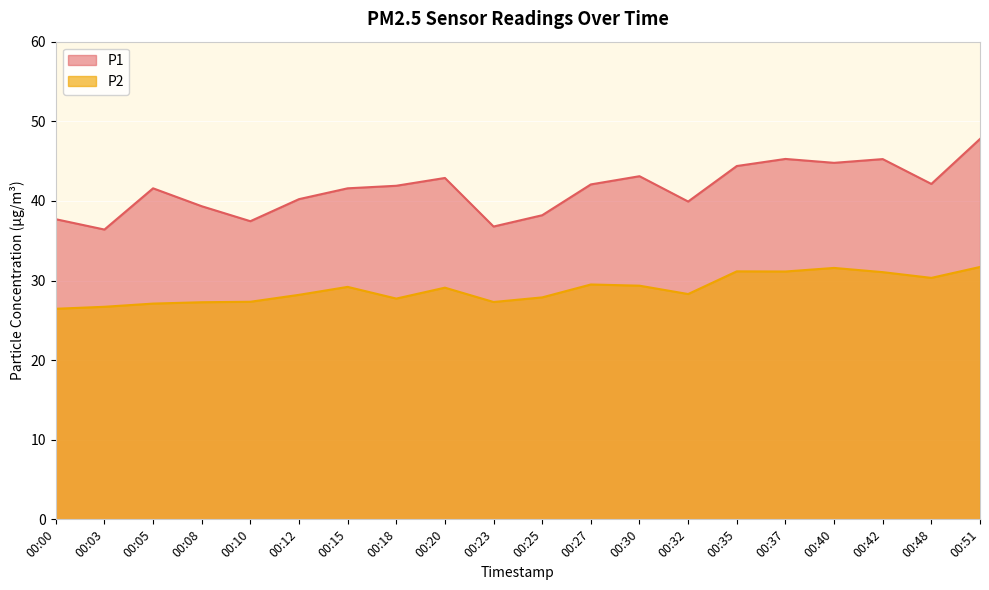

What is the value of the P1 point at the 5th from the left?

37.5